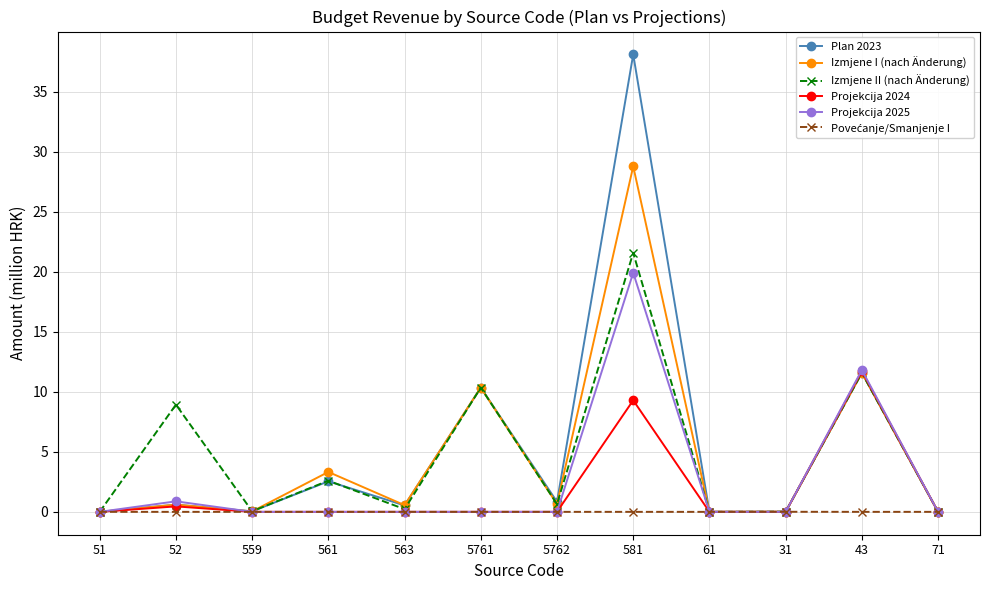

The Plan 2023 series shows 0.0 at 51. True or false?

True